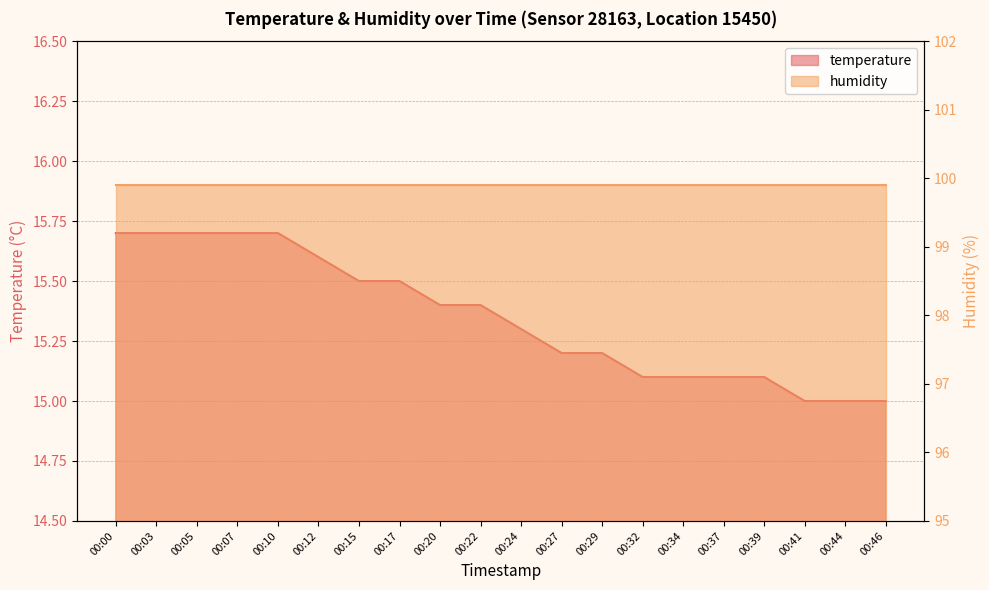

What is the difference between the maximum and minimum values?

0.7